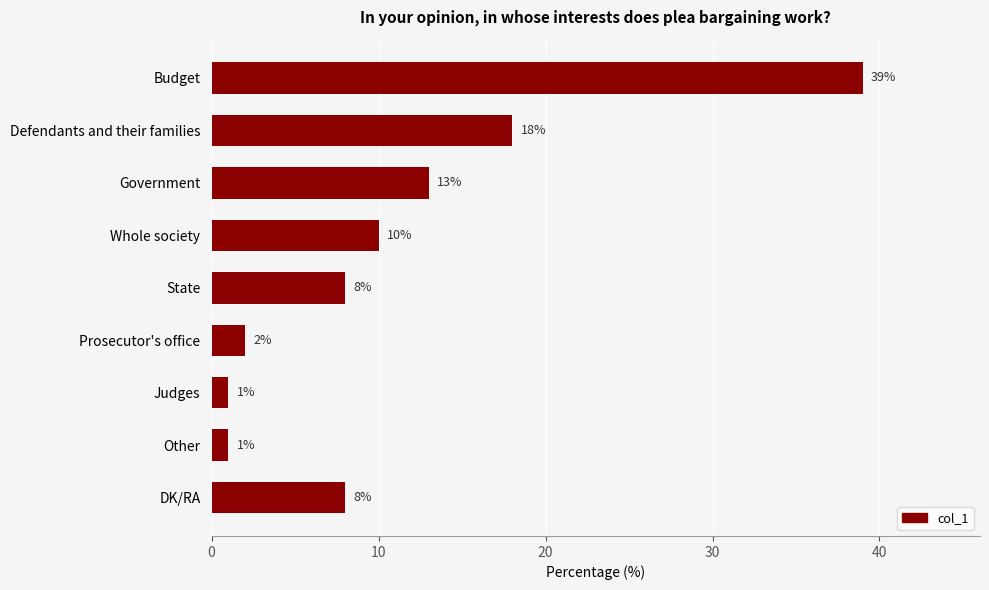

The chart shows a value of 23 at Government. True or false?

False